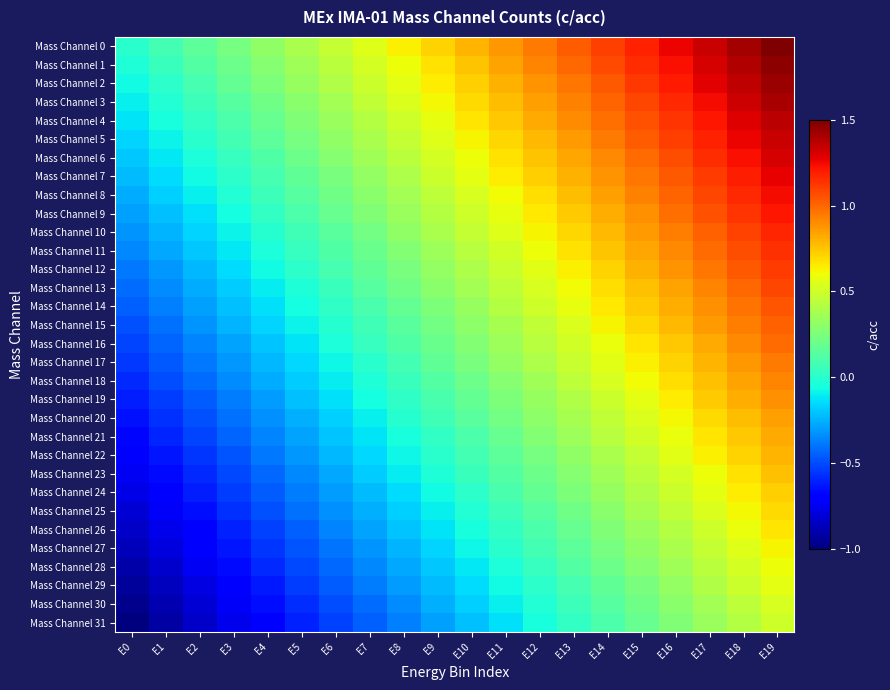

What is the greatest value displayed?

1.5